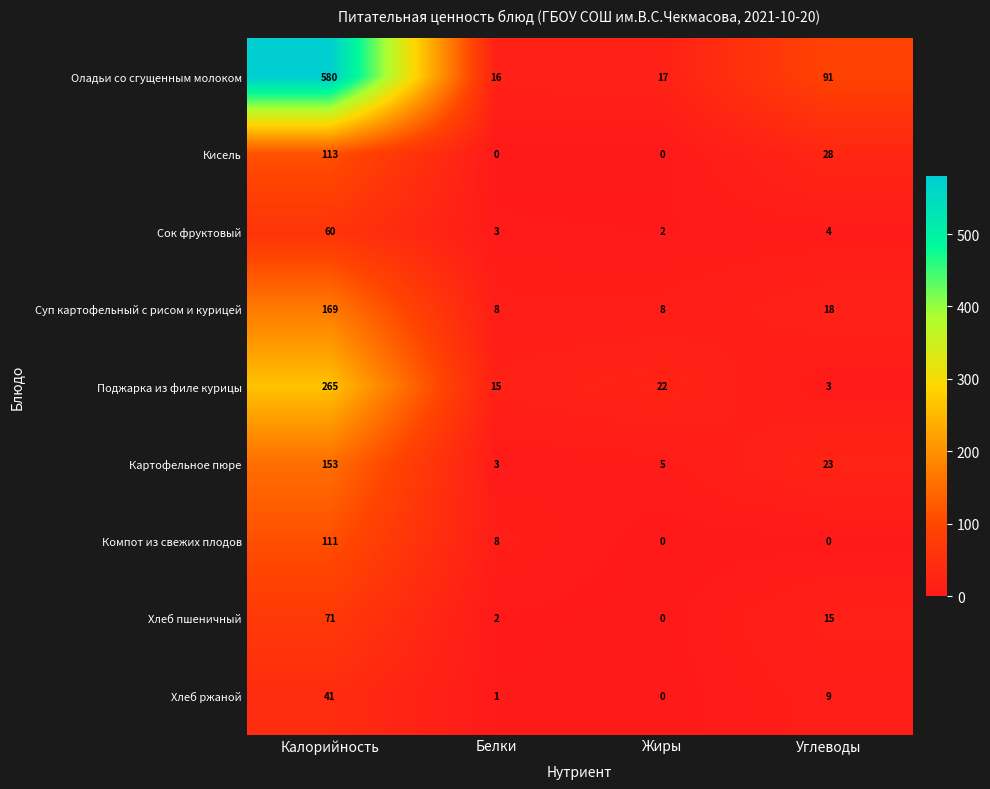

What is the difference between the highest and lowest values at Калорийность?

539